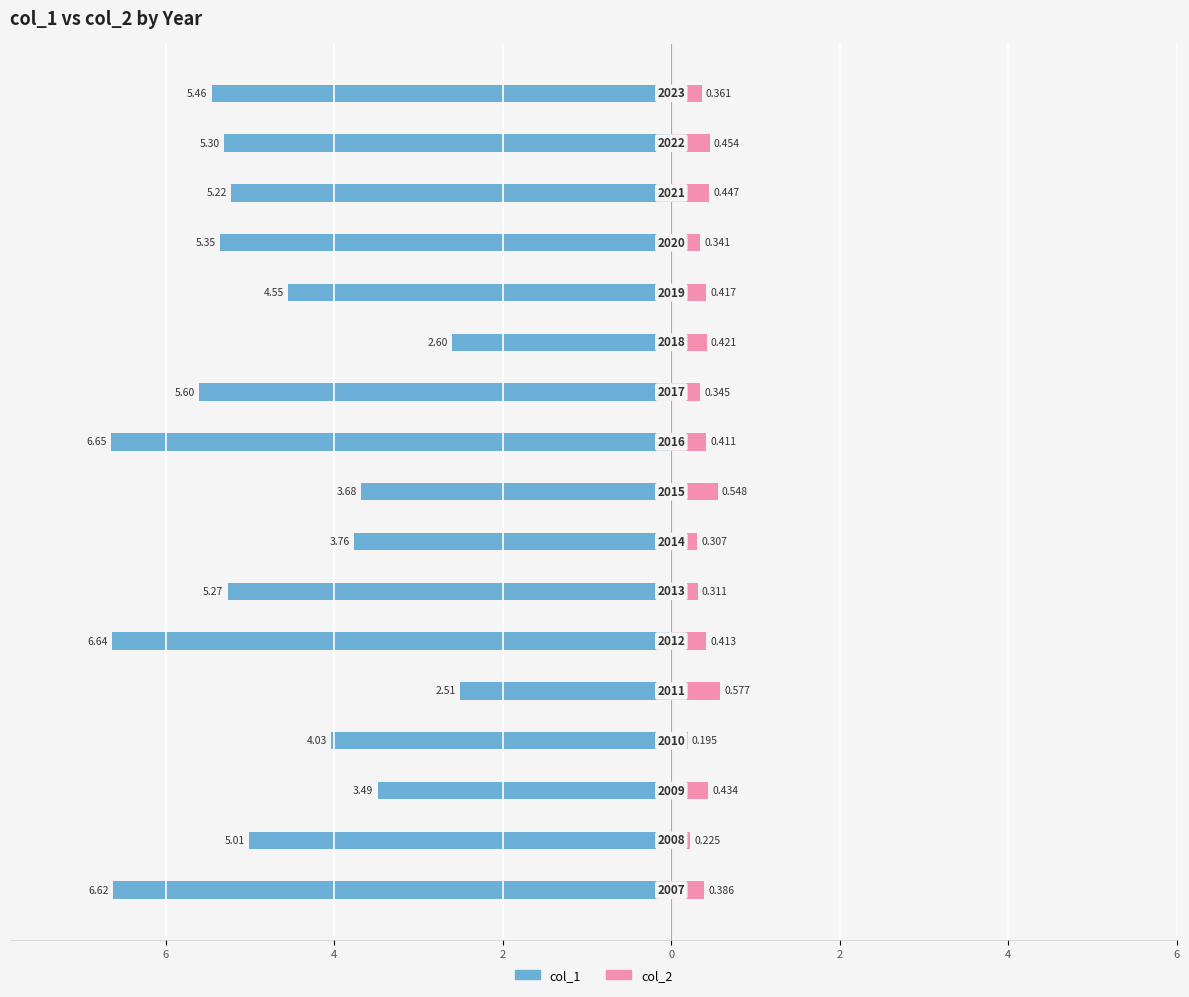

Is it true that col_1 equals -1.7 at 6?

False